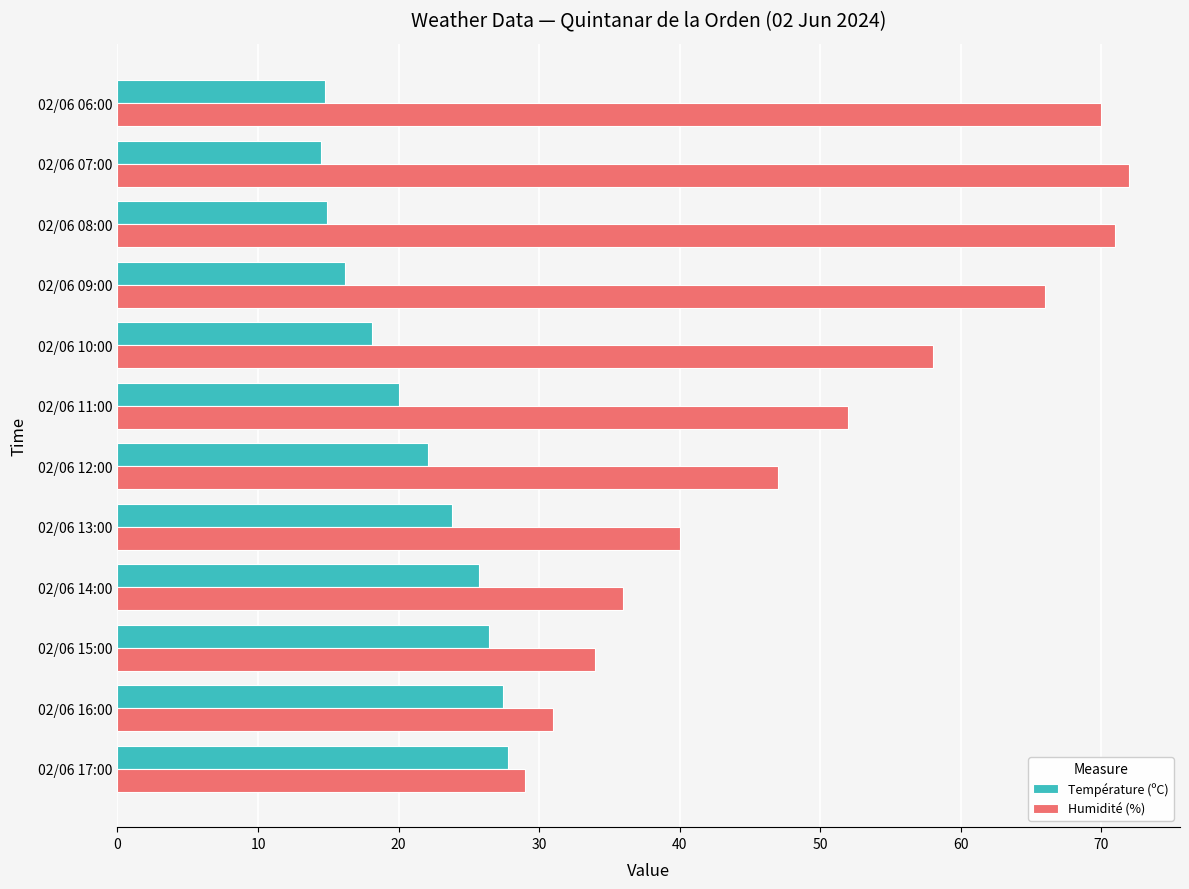

What is the difference between the maximum and minimum values in the Humidité (%) series?

43.0